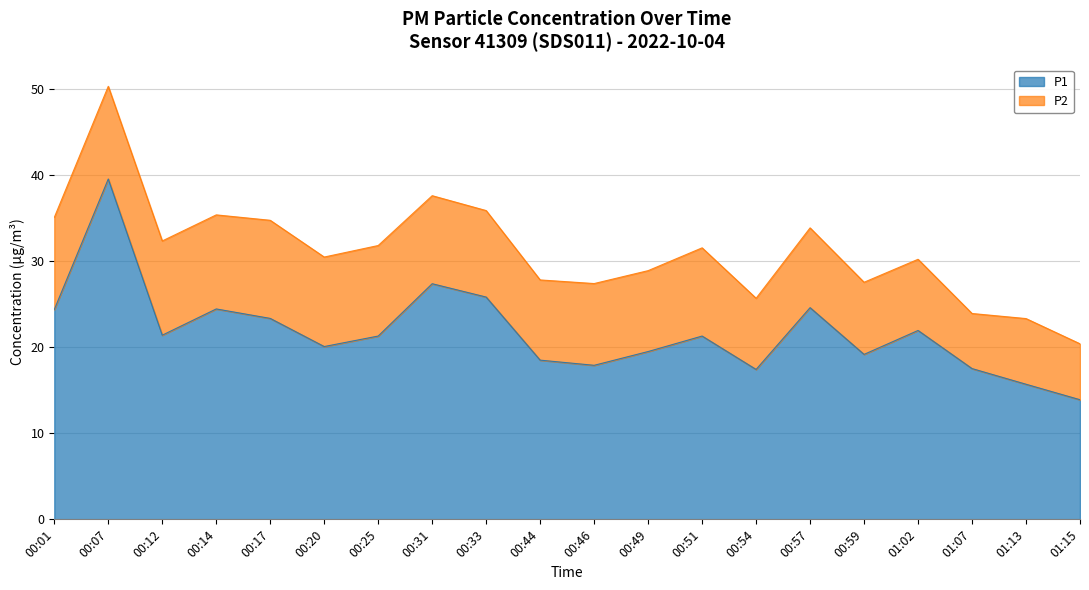

Where is the data nearest to the value 26?

00:33